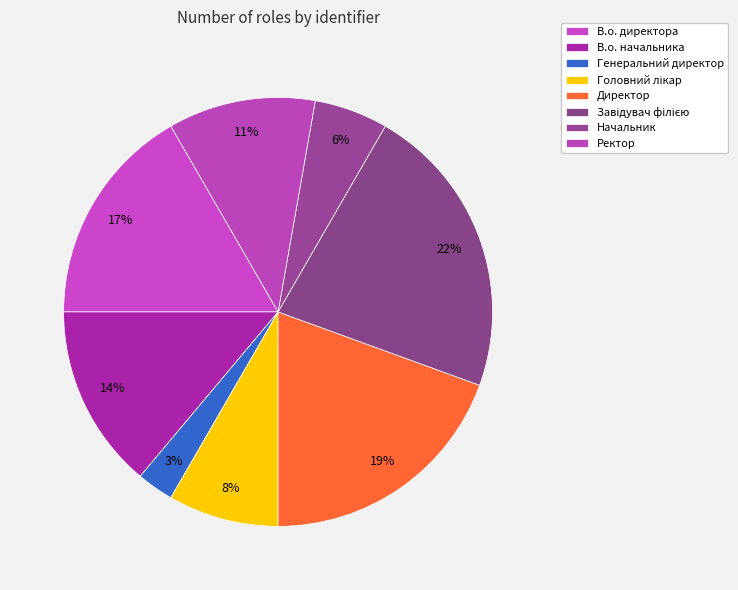

Which category has the smallest portion of the pie?

Генеральний директор